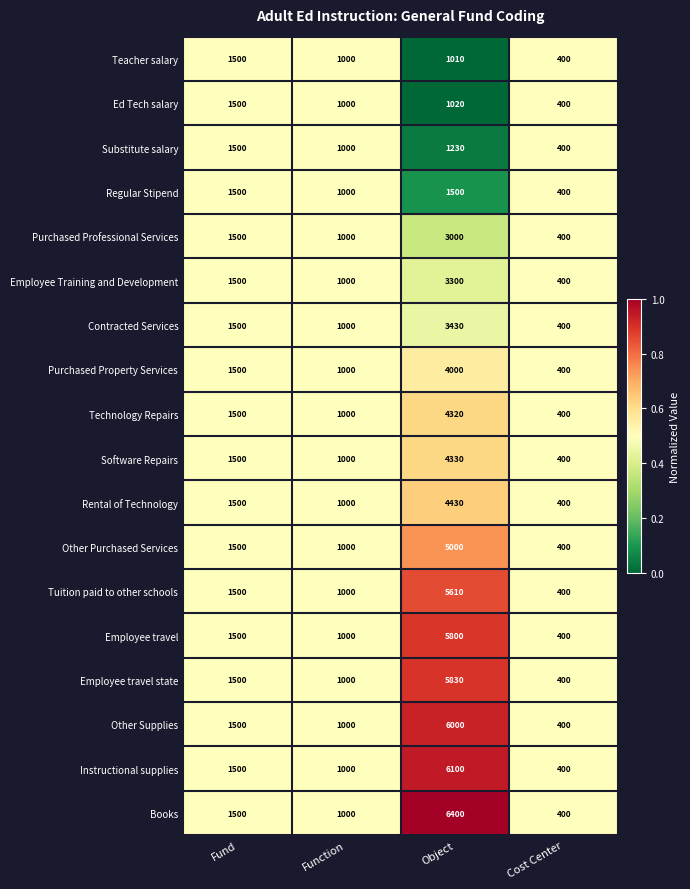

Which label corresponds to the largest value in the chart?

Object